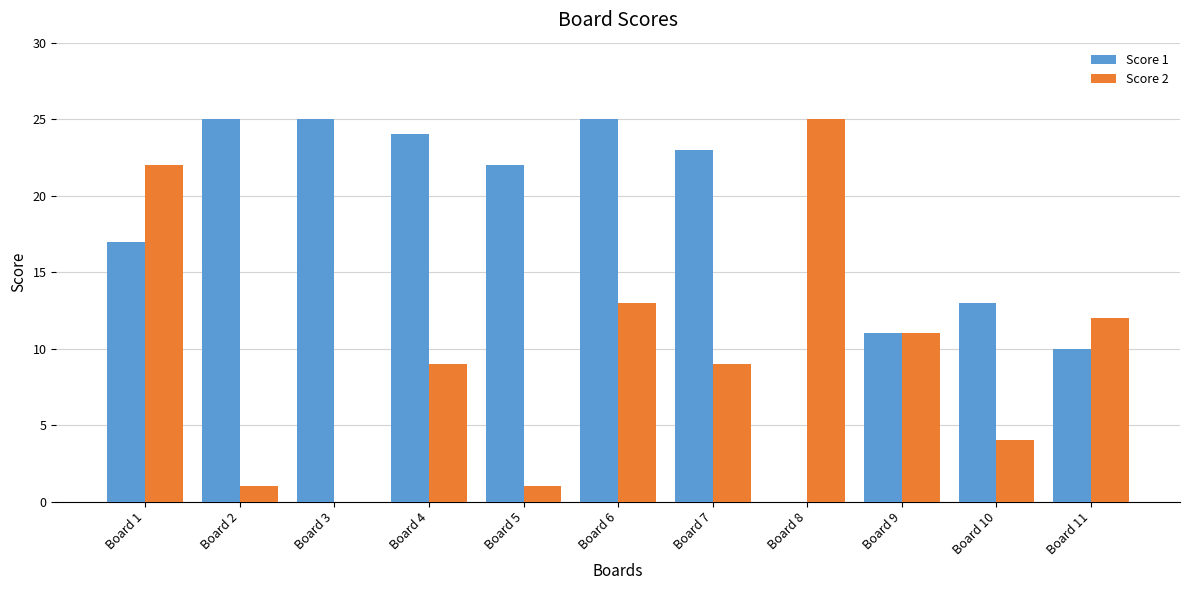

Which series changed the most between Board 5 and Board 7?

Score 2